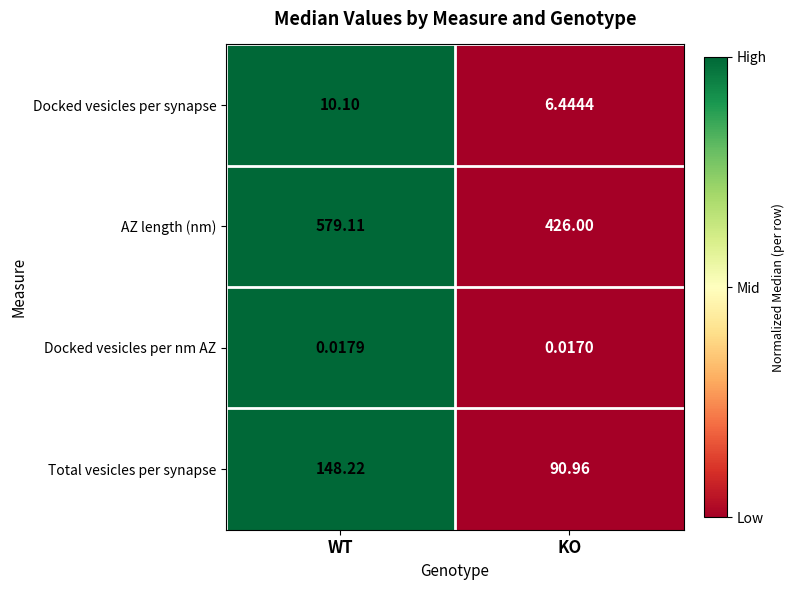

At which label is AZ length (nm) closest to 502?

KO